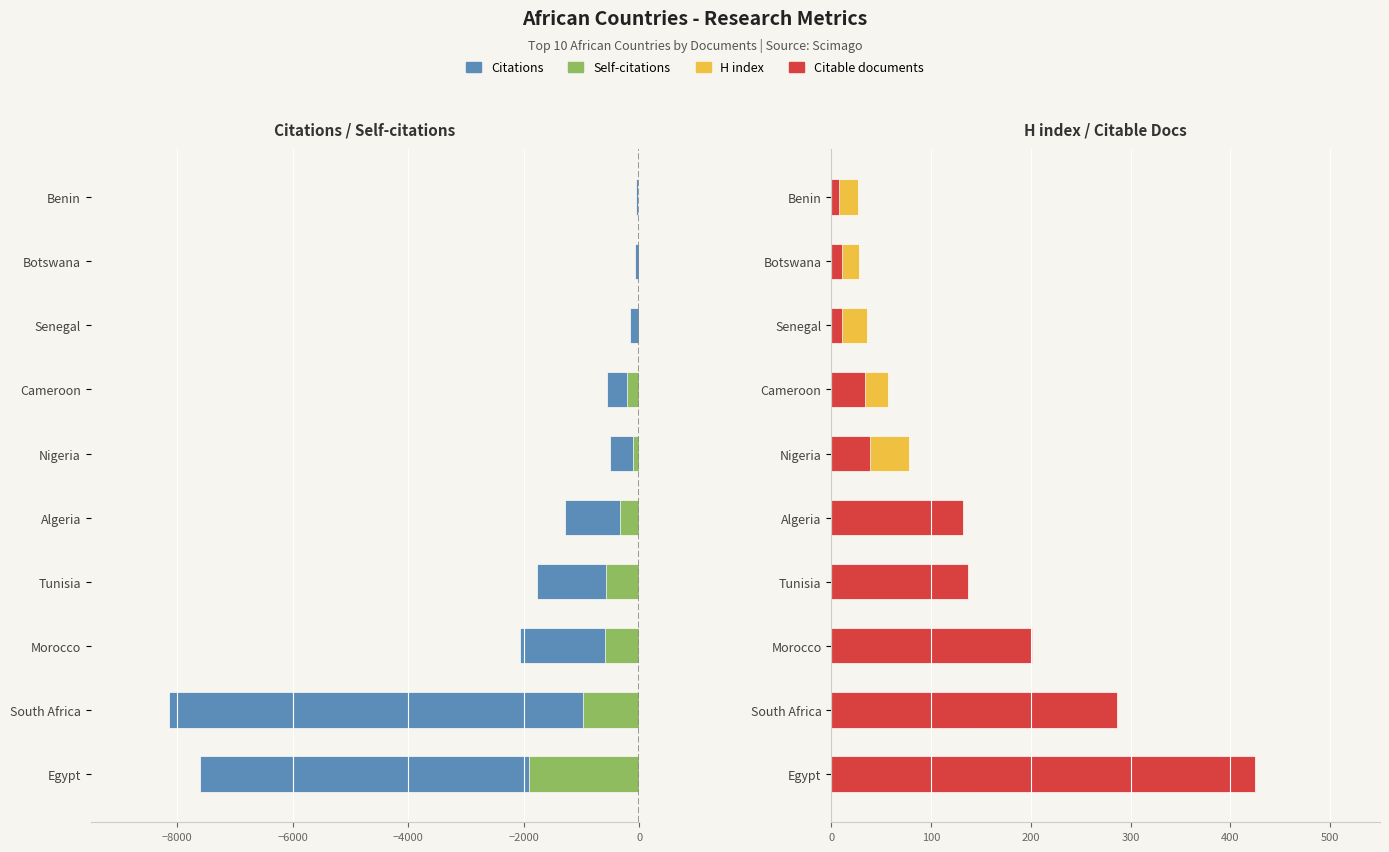

At how many categories does at least one series exceed -3164?

10